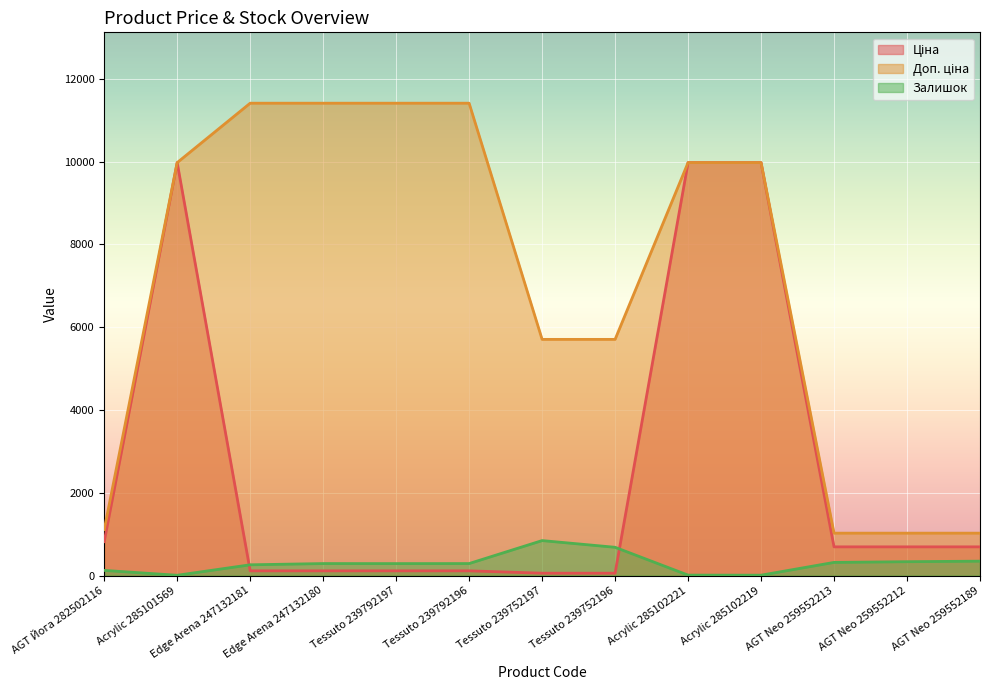

True or false: Ціна and Доп. ціна intersect in this chart.

False